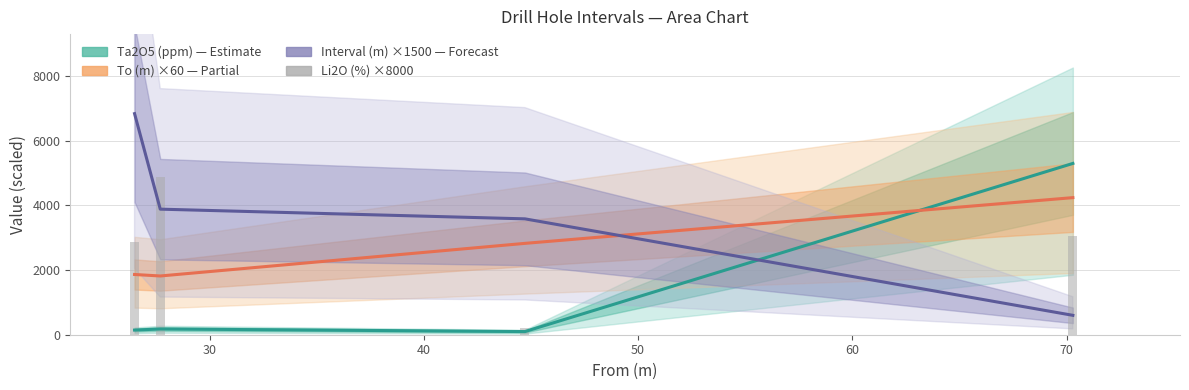

What is the sum of all Interval (m) ×1500 values?

14910.0